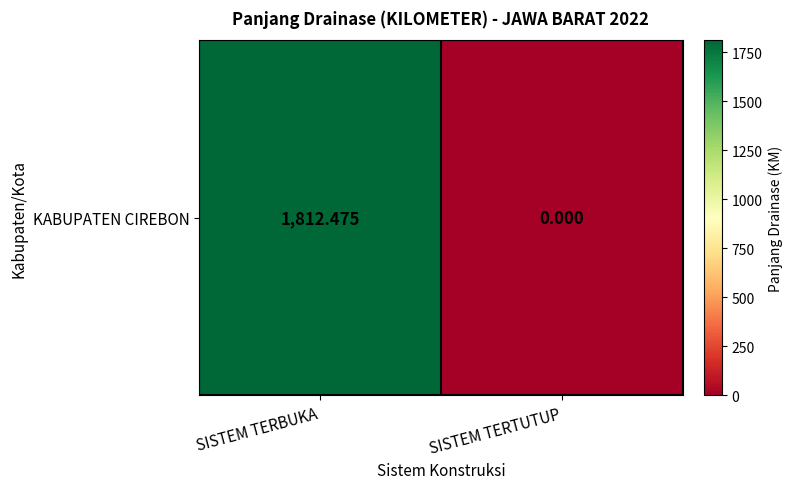

Which category has the highest value across all series?

SISTEM TERBUKA